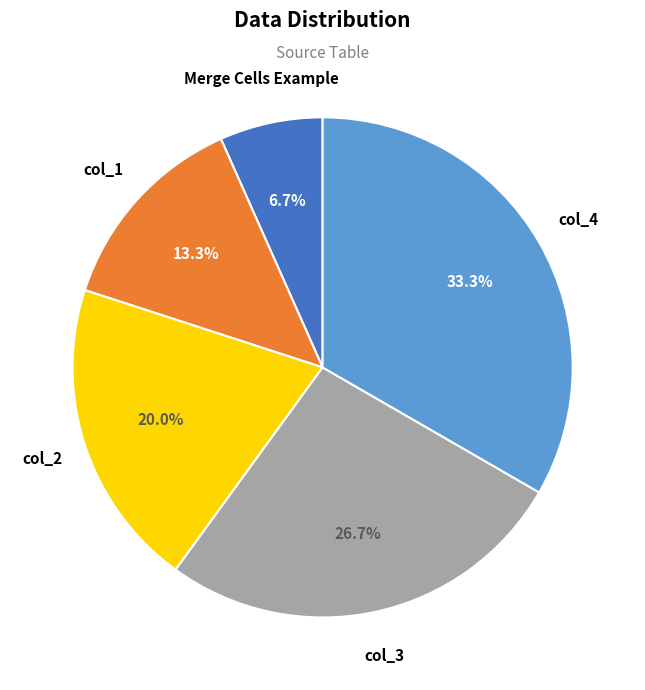

The Merge Cells Example slice represents 1% of the pie. True or false?

False